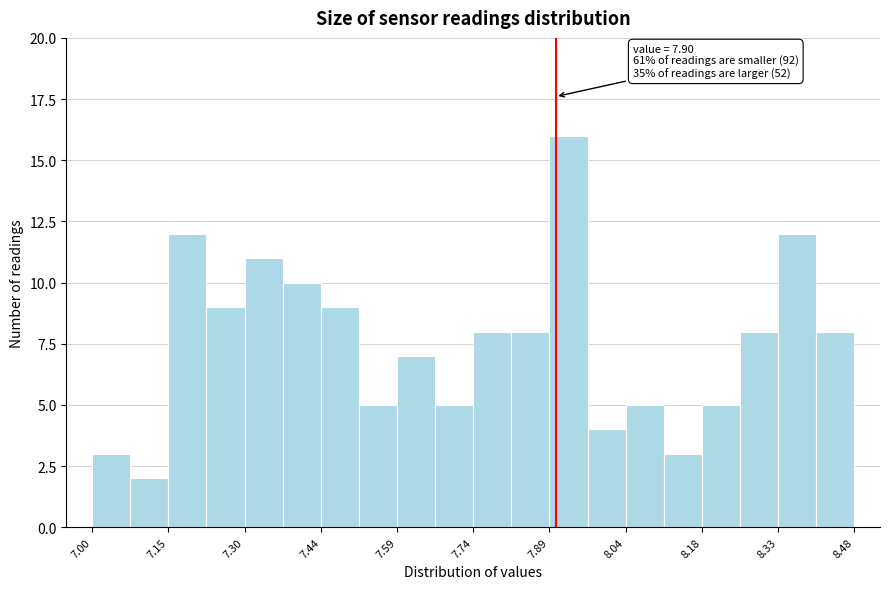

Around what value on the x-axis is the tallest bar? Give the approximate position of its centre, as read against the axis.

7.92